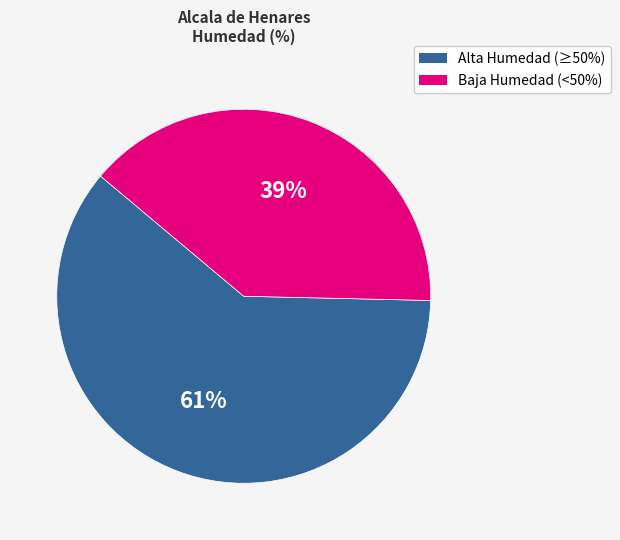

To the nearest percent, what is the average slice percentage?

50%